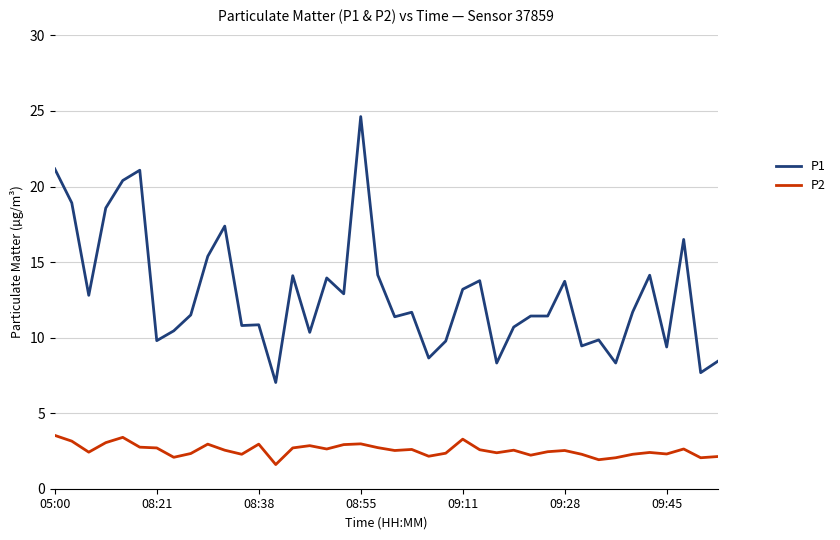

What is the minimum value for P2?

1.6